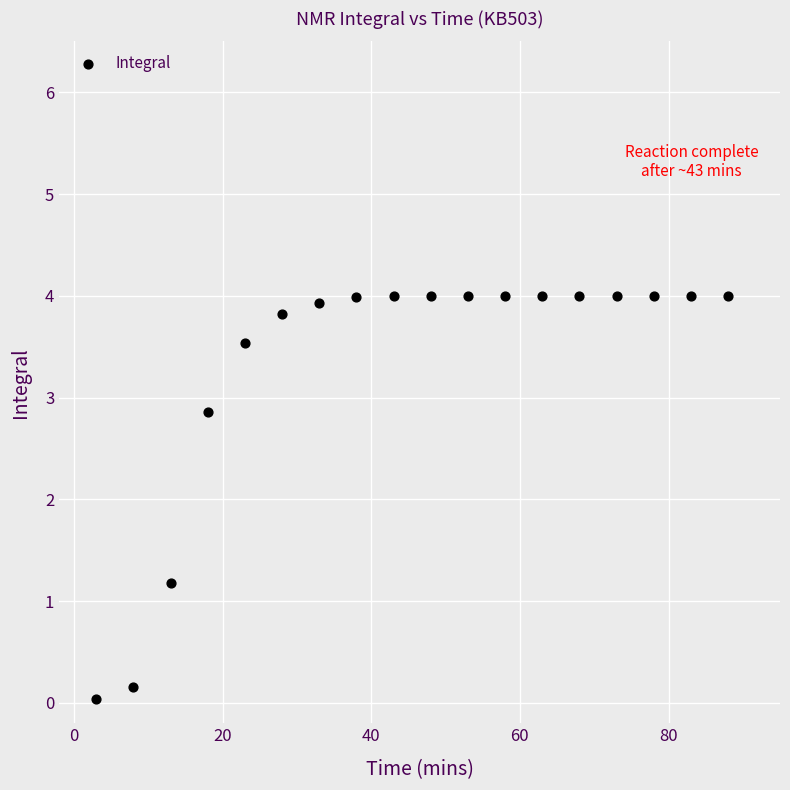

What is the range of Y values (max minus min)?

4.0